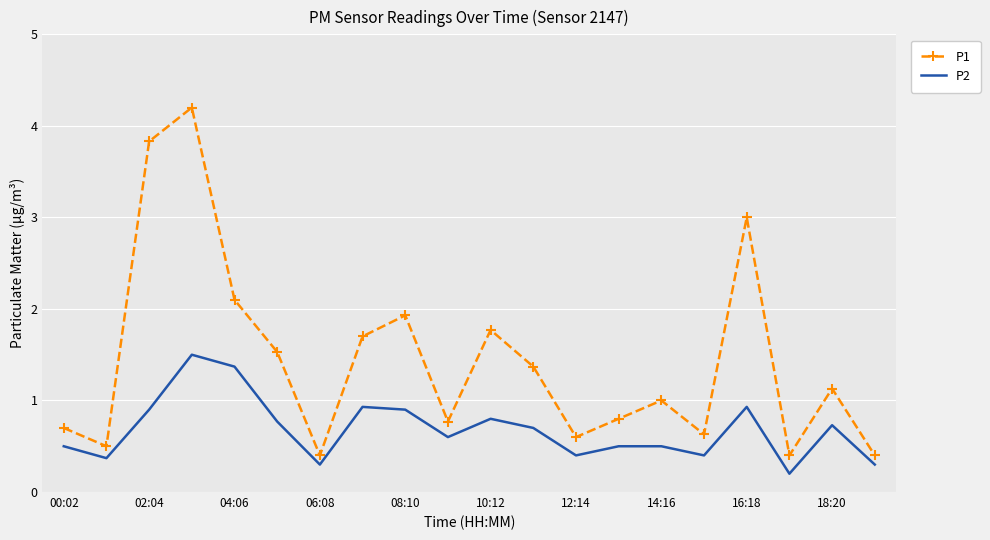

True or false: P2 has more than 2 points higher than both neighbors.

True